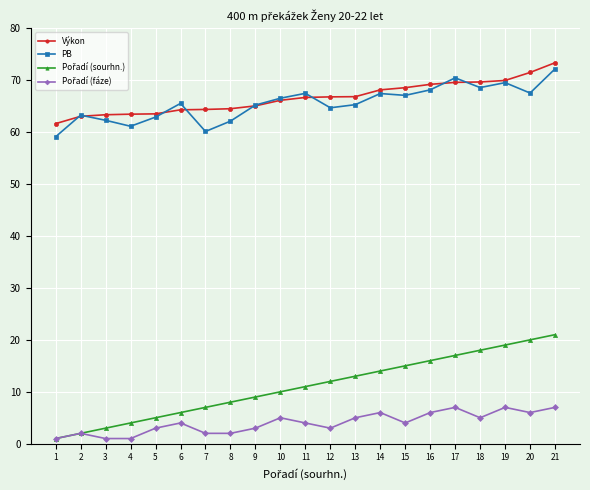

True or false: PB has a value of 98.2 at 3.

False